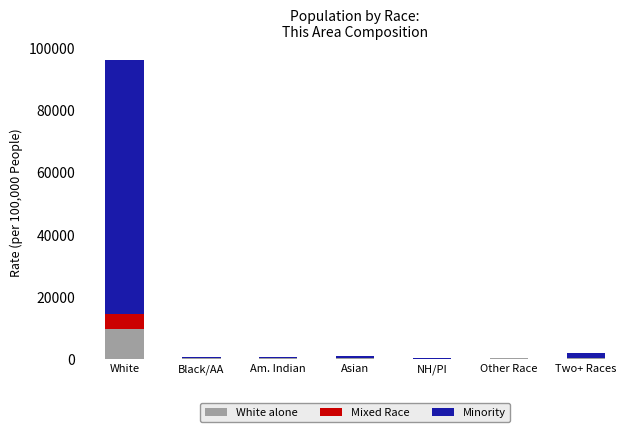

At which label does White alone first exceed 49?

White